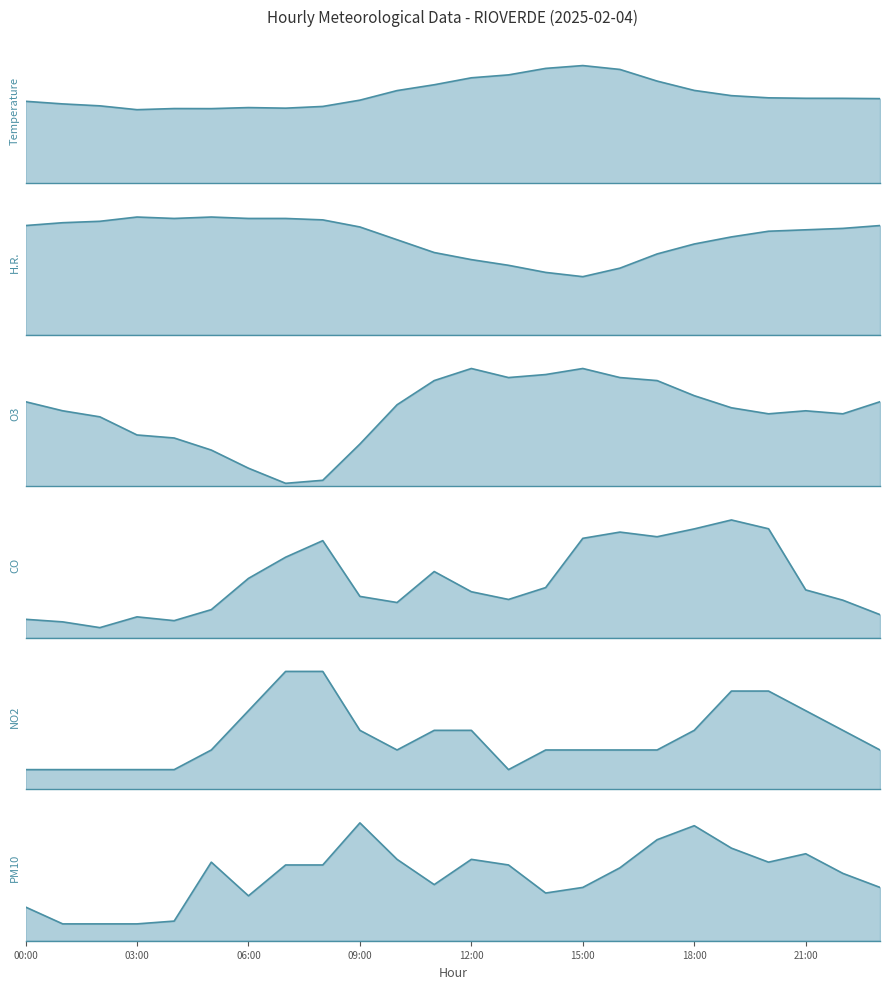

How many lines are shown in the chart?

6